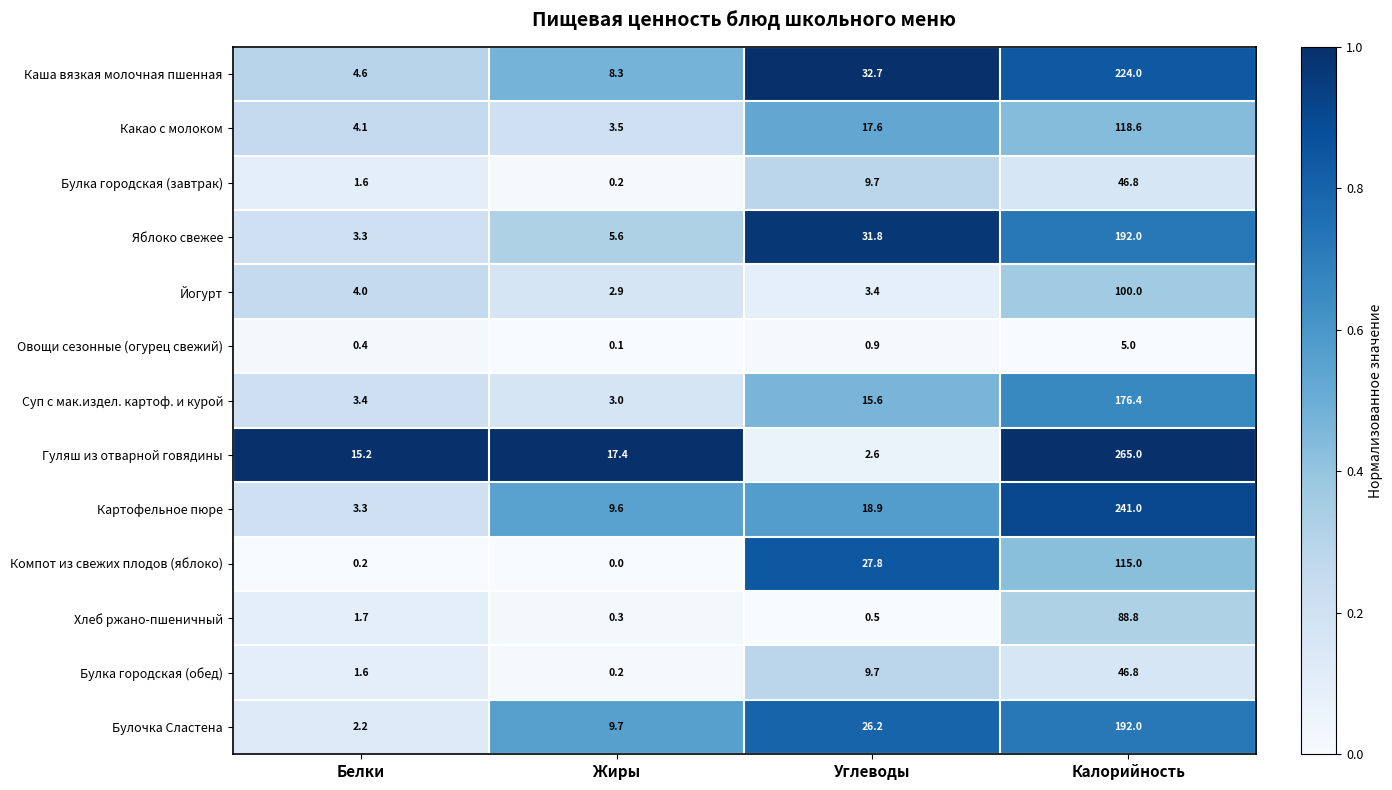

The Компот из свежих плодов (яблоко) series shows 0.2 at Белки. True or false?

True